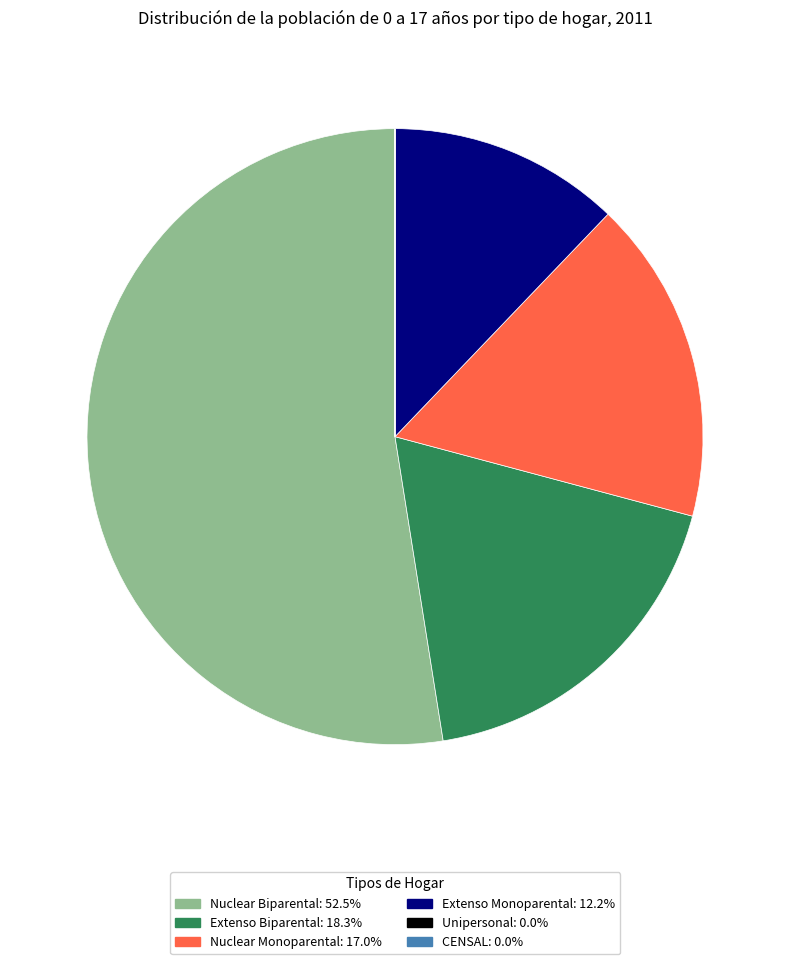

Is the sum of Nuclear Biparental and Extenso Biparental greater than half?

Yes